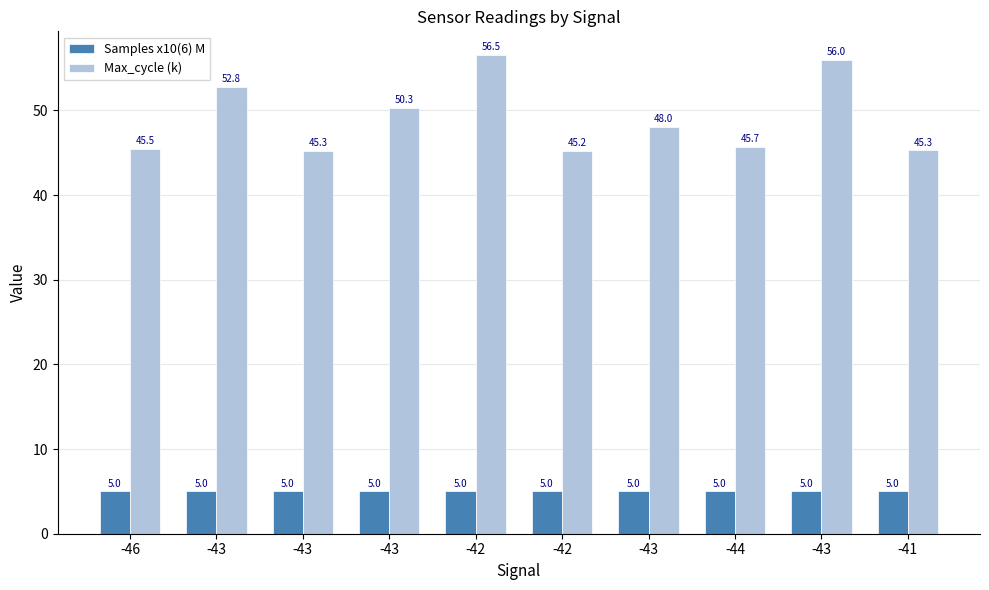

Rank the categories by Max_cycle (k) value from highest to lowest.

-42, -43, -43, -43, -43, -44, -46, -41, -43, -42